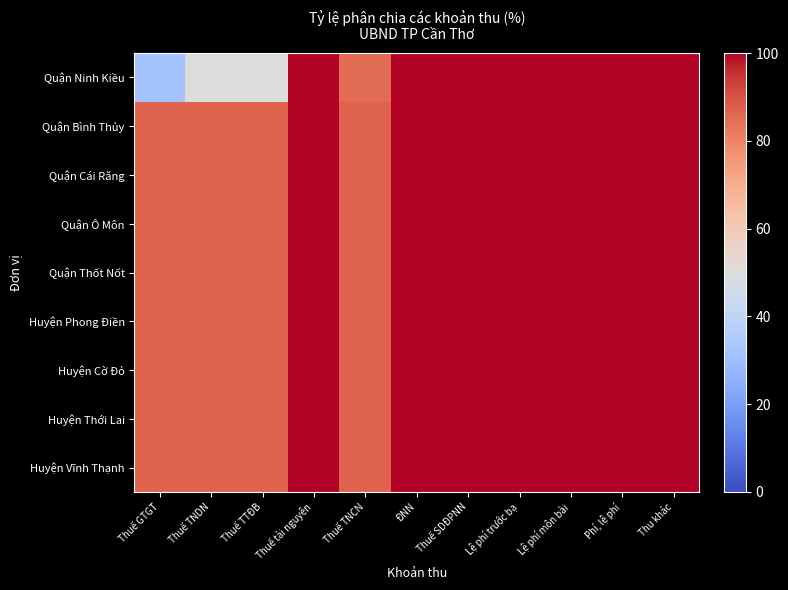

Between Thuế tài nguyên and Thuế TNCN, which is larger?

Thuế tài nguyên